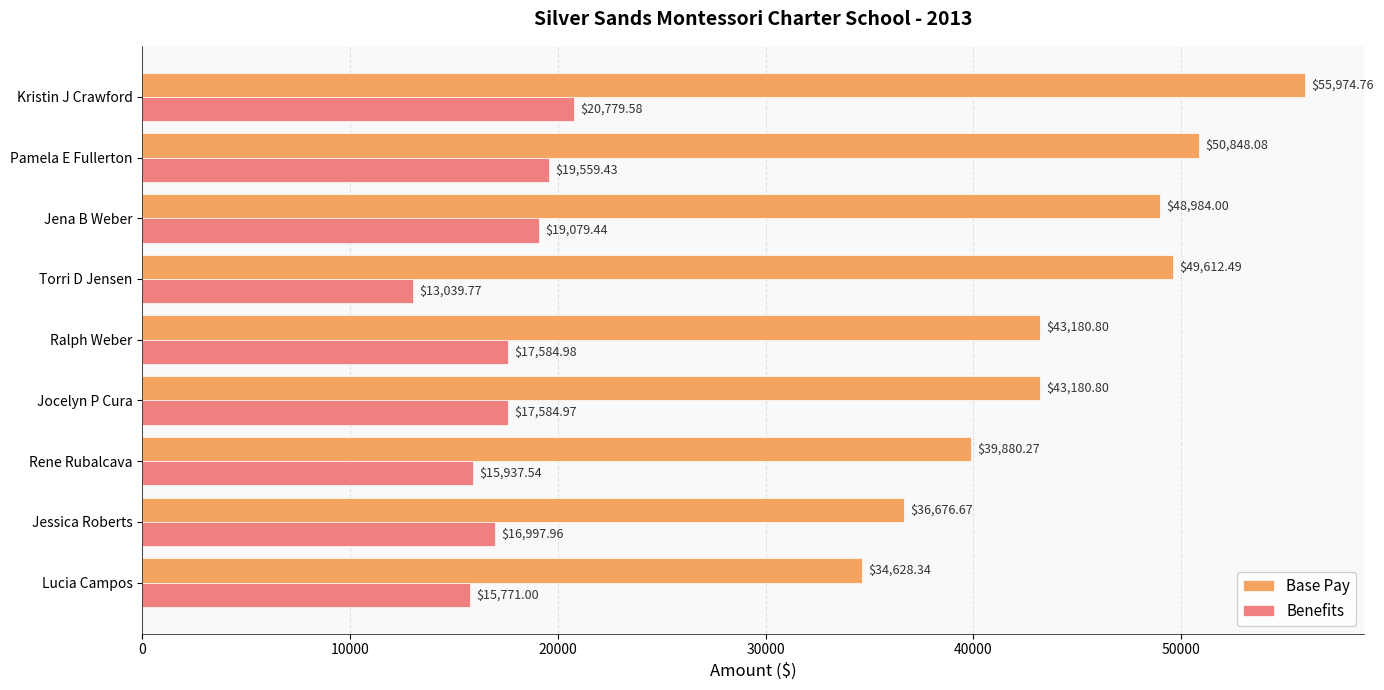

Which series has the largest total across all categories?

Base Pay